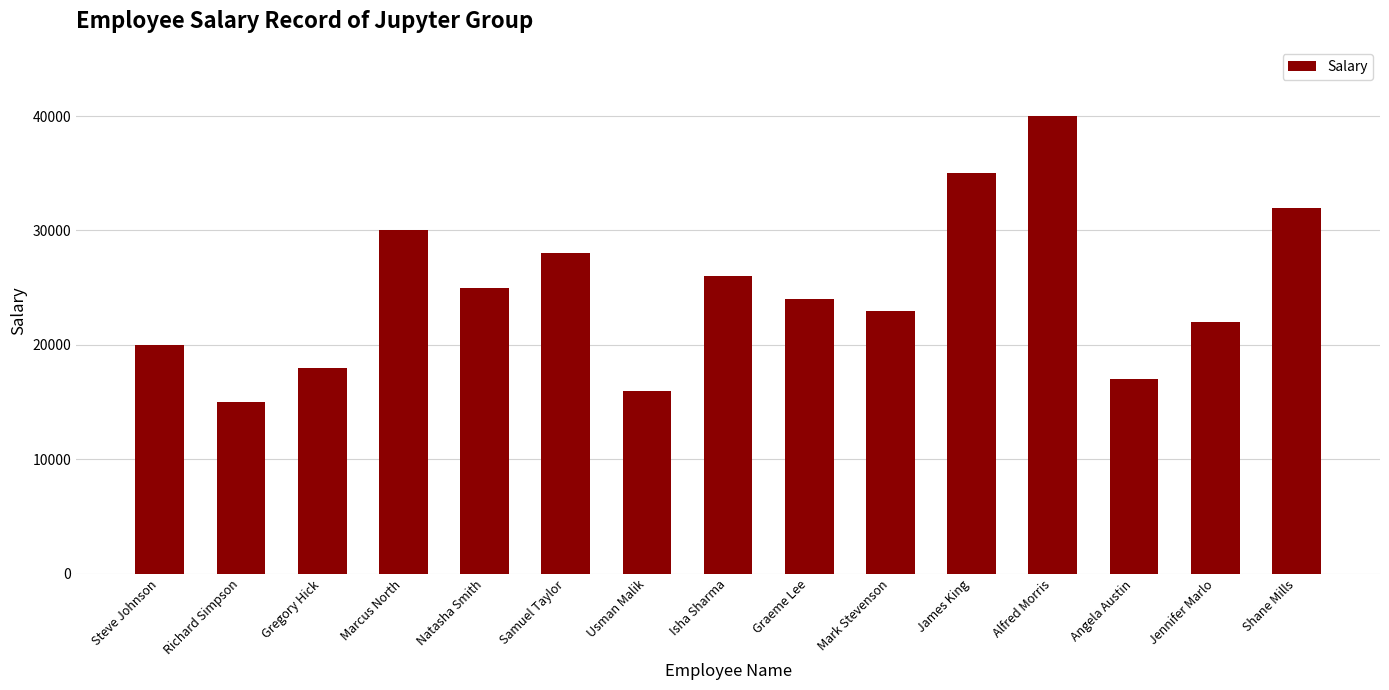

What position from the left is Alfred Morris?

12